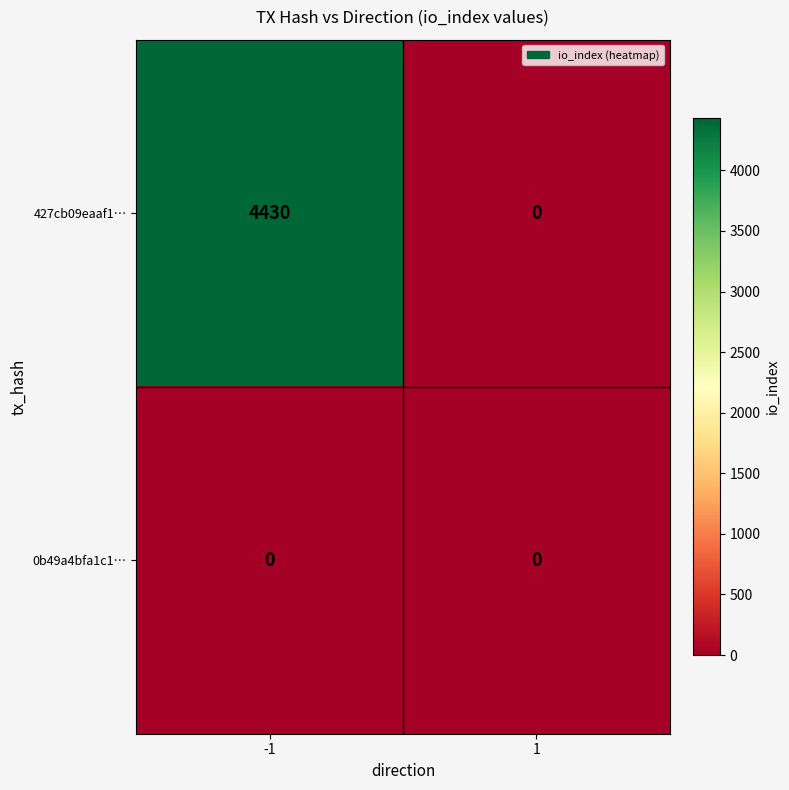

What is the maximum value for 427cb09eaaf1…?

4430